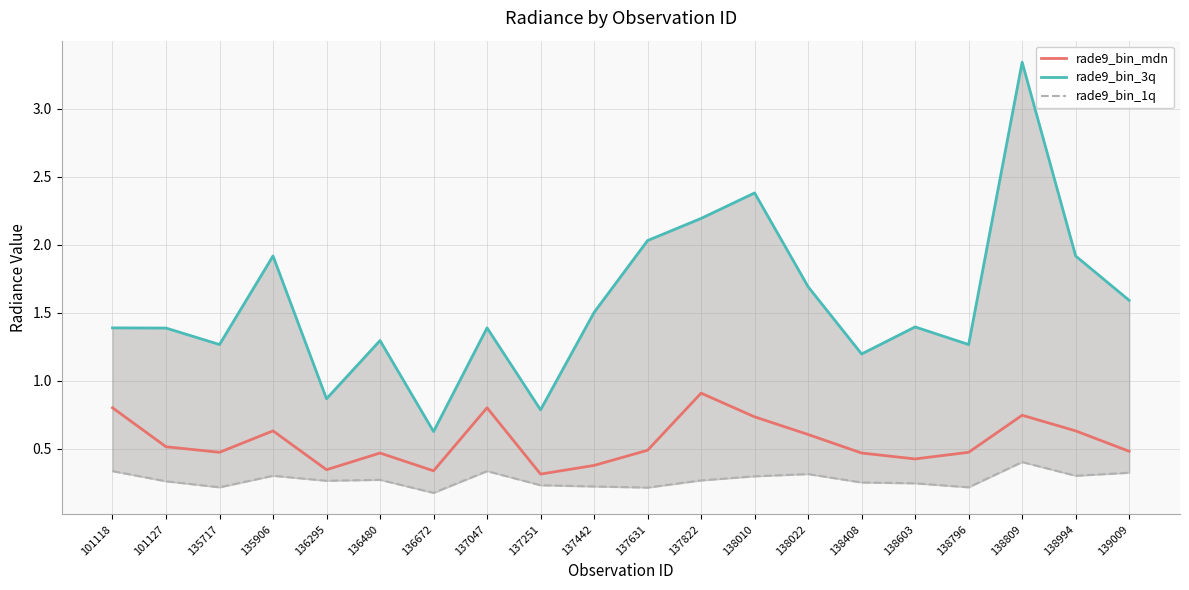

At how many categories does at least one series exceed 1?

17